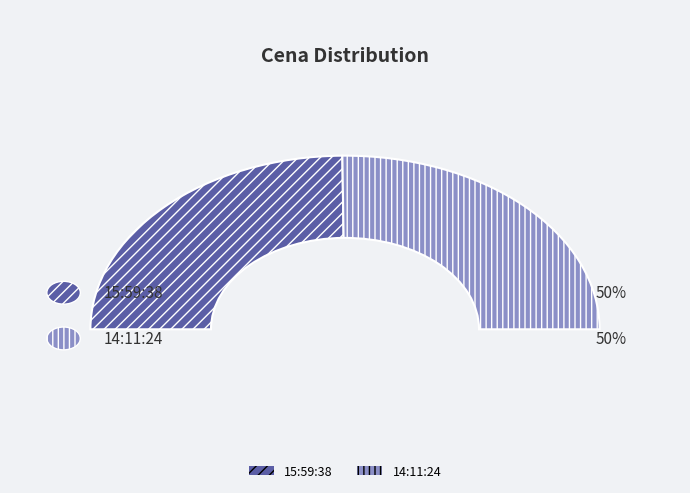

Rank the categories by value from highest to lowest.

14:11:24, 15:59:38